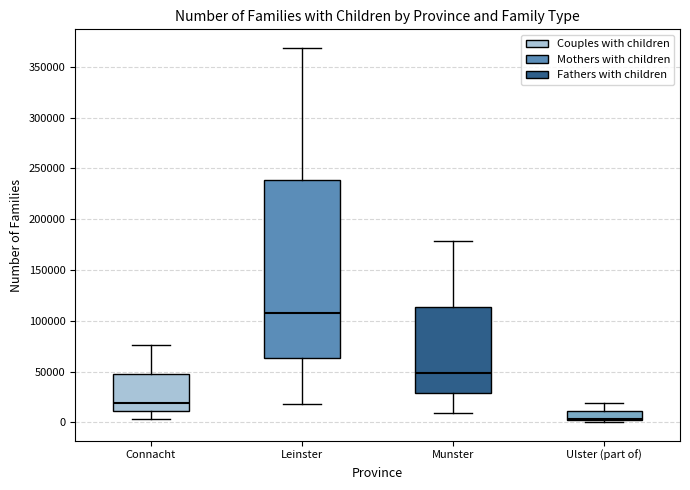

Where is the upper edge of the box for Connacht on the y-axis? The values are not printed on the chart, so give them approximately, as read against the axis.

50000